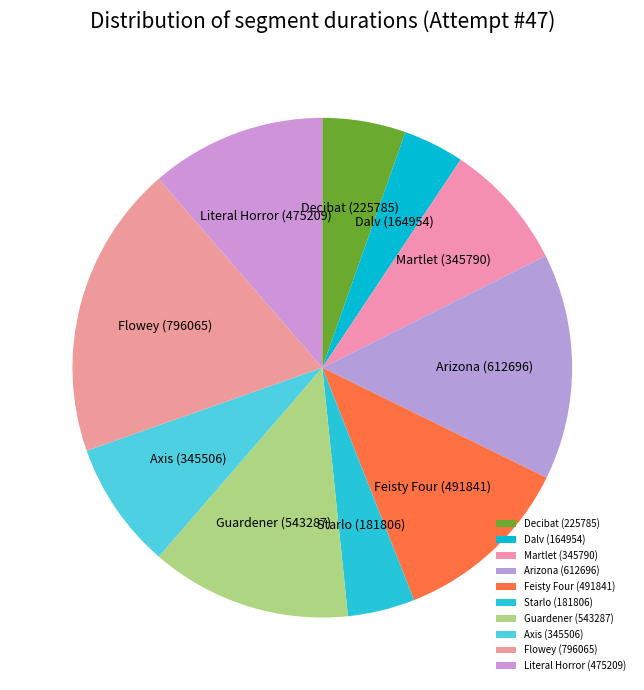

Is the sum of Feisty Four and Arizona greater than half?

No